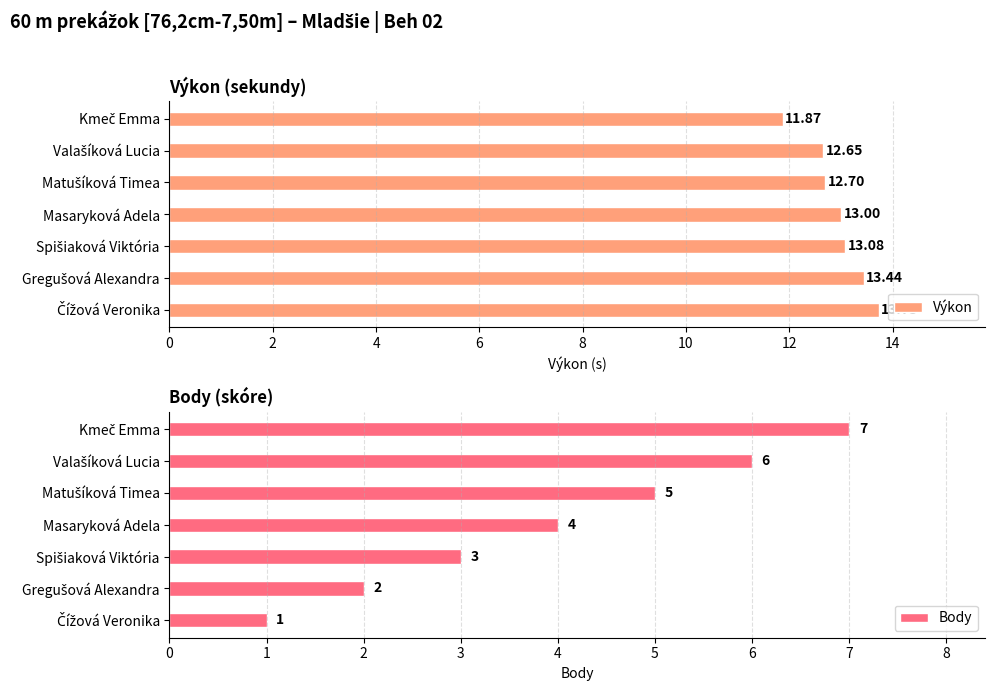

Rank the series by their maximum value, from highest to lowest.

Výkon, Body